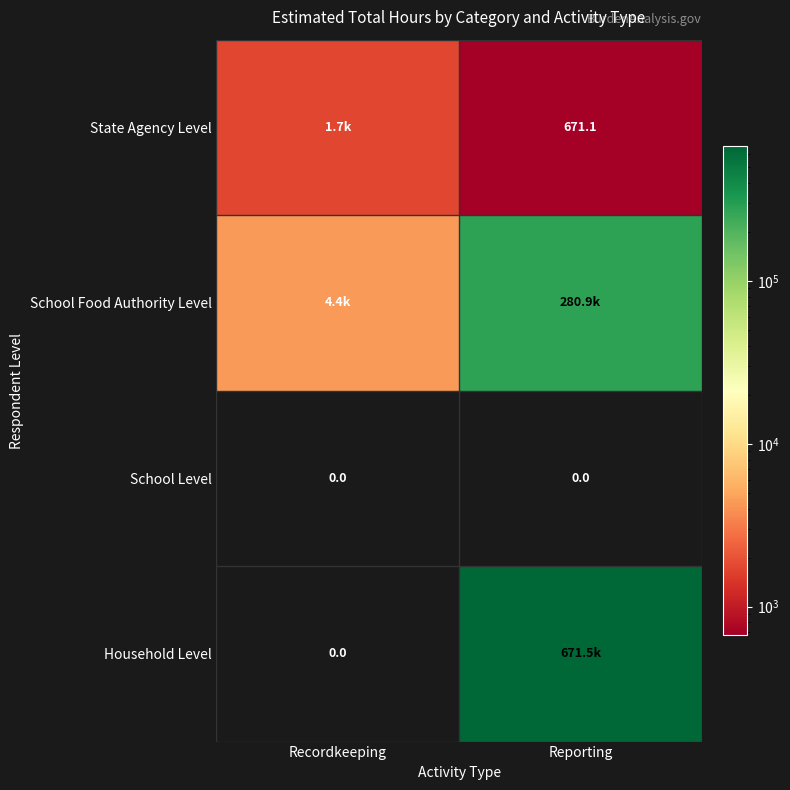

The Household Level series shows 947797.9 at Reporting. True or false?

False